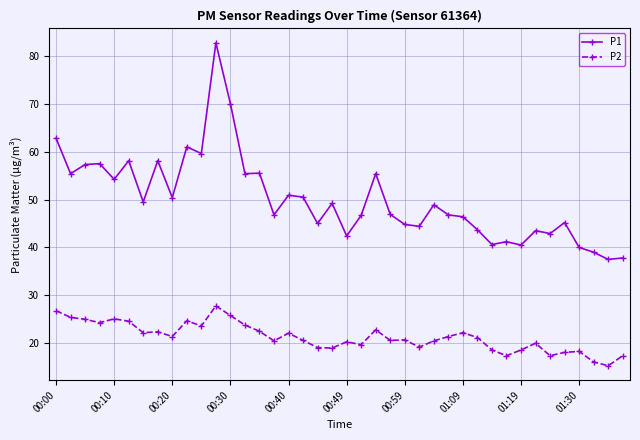

Which series has the largest range (max minus min)?

P1